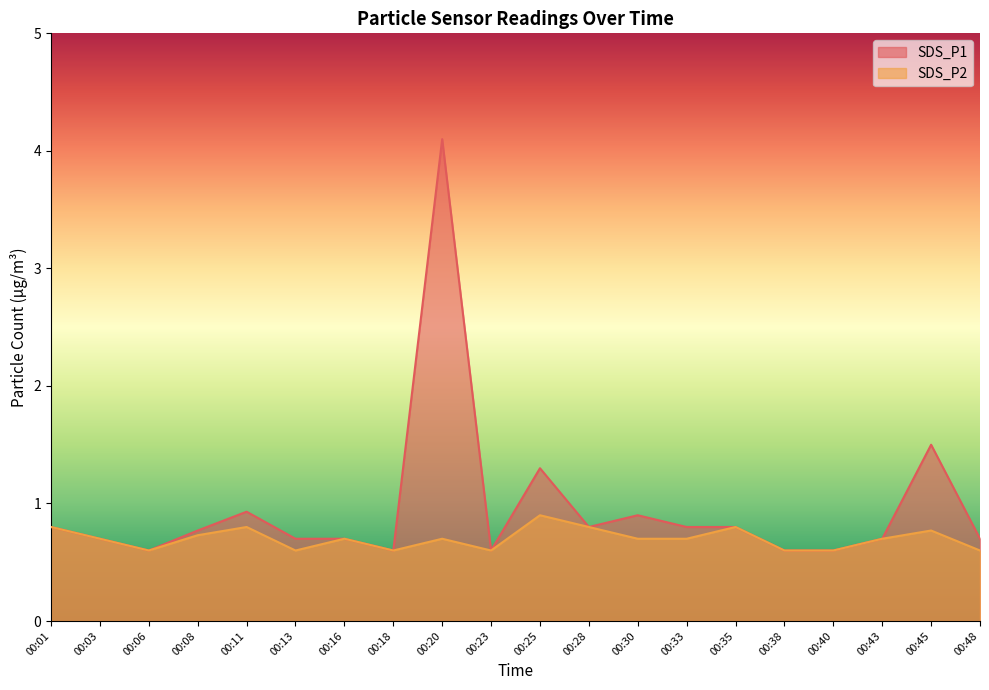

True or false: SDS_P2 and SDS_P1 cross at least once.

False